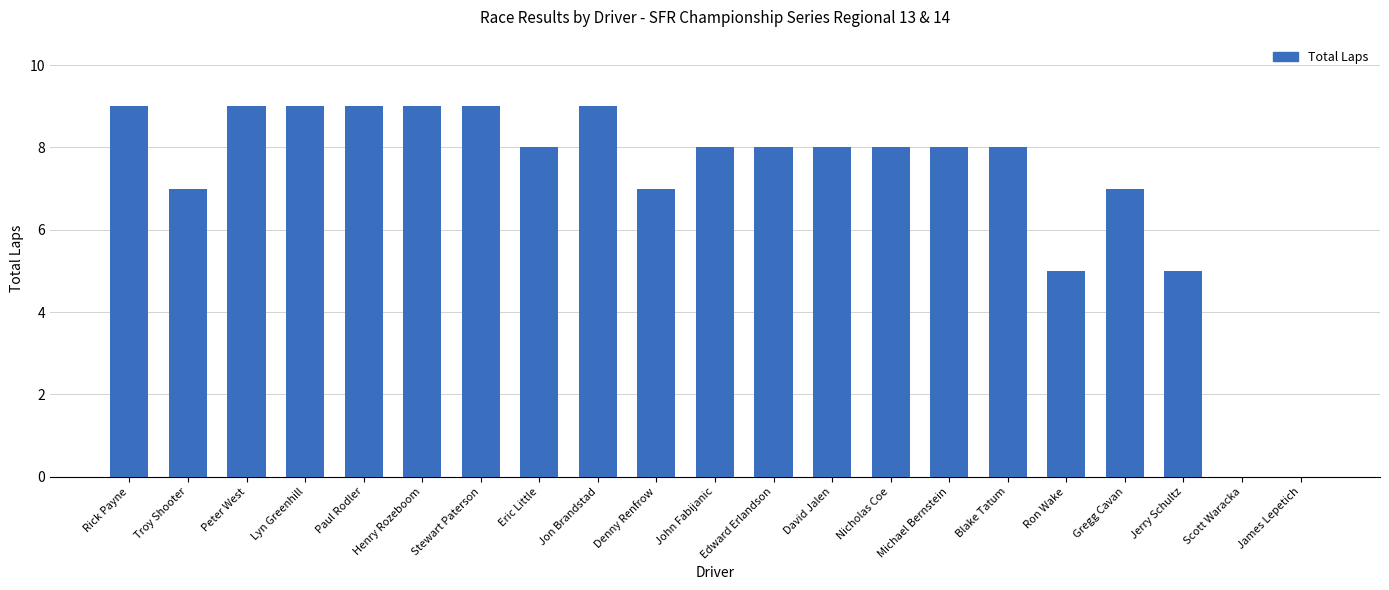

True or false: the data shows 0 at Scott Waracka.

True